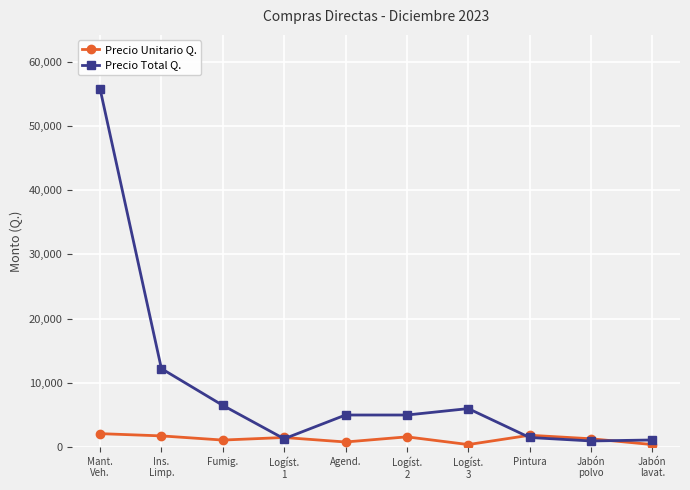

What is the label of the 6th point from the right?

Agend.